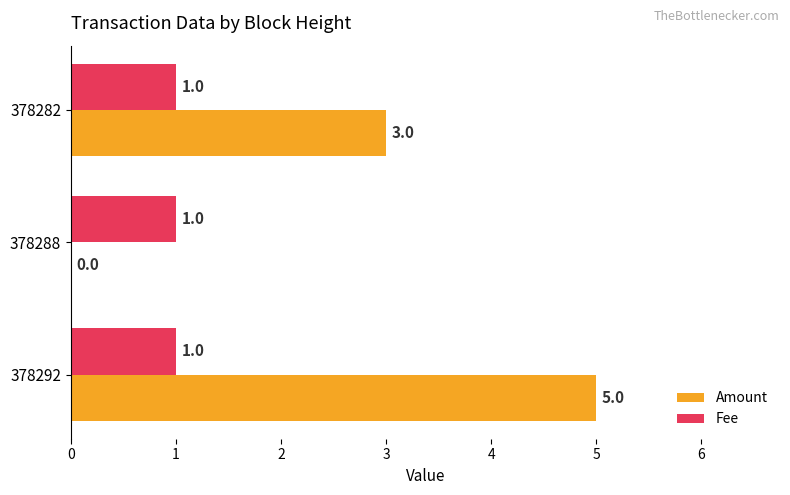

The Amount series shows 3 at 378288. True or false?

False